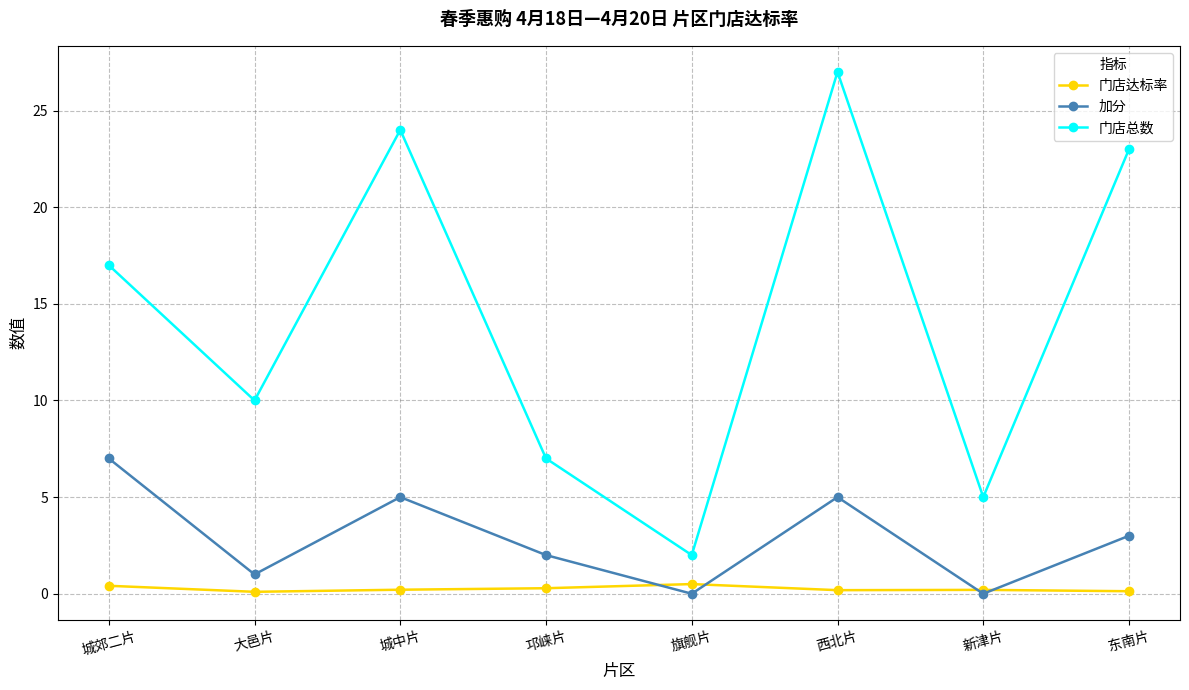

Rank the series by their average value, from highest to lowest.

门店总数, 加分, 门店达标率